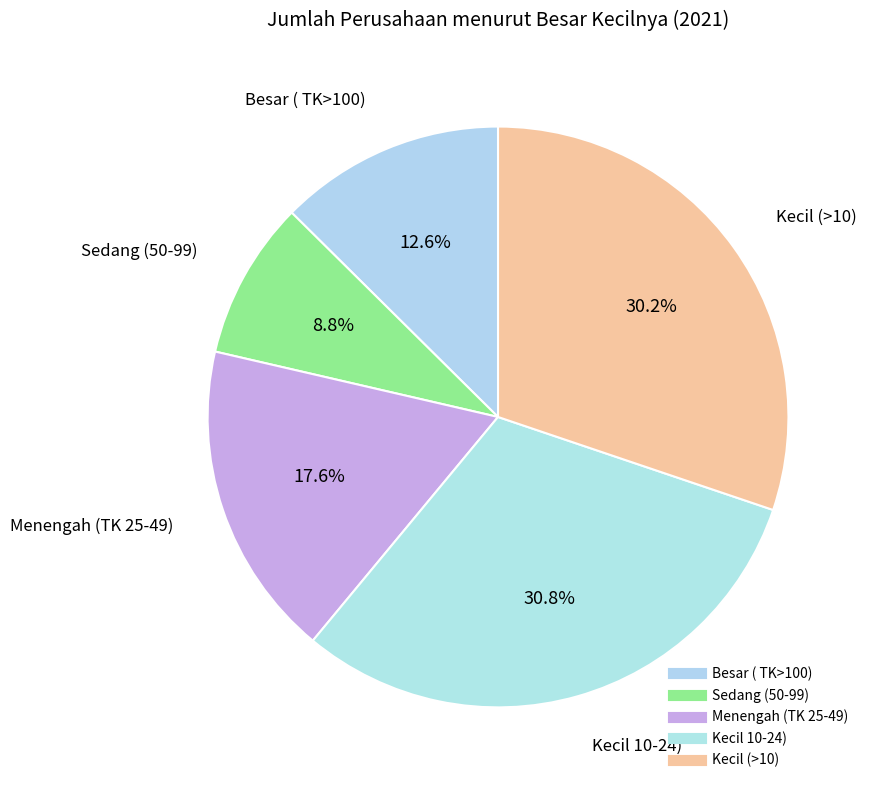

How many segments does this pie chart have?

5